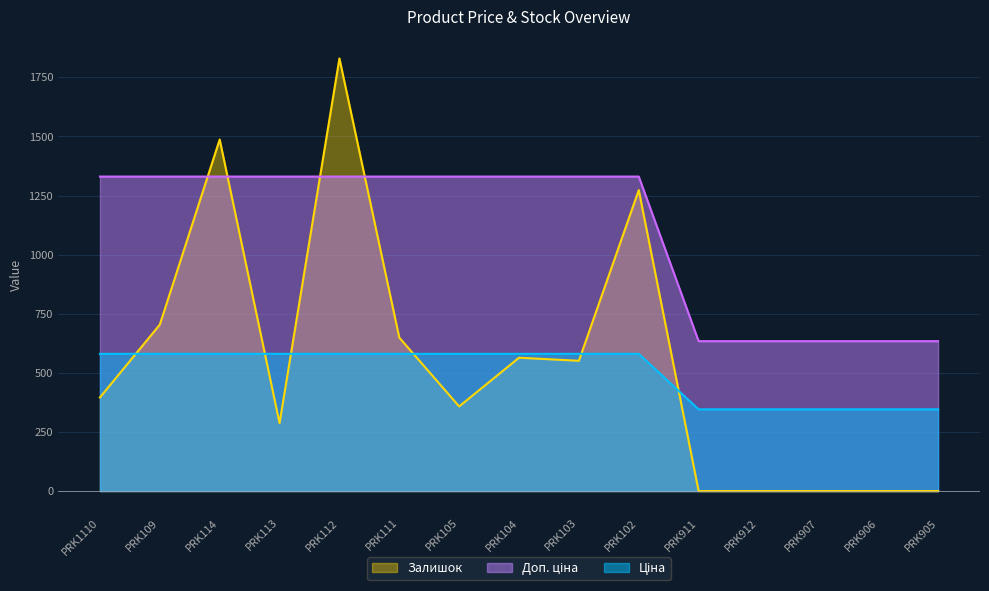

Reading left to right, what are all the values shown in this chart?

Ціна: PRK1110=580.4	PRK109=580.4	PRK114=580.4	PRK113=580.4	PRK112=580.4	PRK111=580.4	PRK105=580.4	PRK104=580.4	PRK103=580.4	PRK102=580.4	PRK911=345.6	PRK912=345.6	PRK907=345.6	PRK906=345.6	PRK905=345.6
Доп. ціна: PRK1110=1330.3	PRK109=1330.3	PRK114=1330.3	PRK113=1330.3	PRK112=1330.3	PRK111=1330.3	PRK105=1330.3	PRK104=1330.3	PRK103=1330.3	PRK102=1330.3	PRK911=634.0	PRK912=634.0	PRK907=634.0	PRK906=634.0	PRK905=634.0
Залишок: PRK1110=396.0	PRK109=704.0	PRK114=1487.0	PRK113=287.0	PRK112=1830.0	PRK111=649.0	PRK105=358.0	PRK104=564.0	PRK103=551.0	PRK102=1273.0	PRK911=0.0	PRK912=0.0	PRK907=0.0	PRK906=0.0	PRK905=0.0